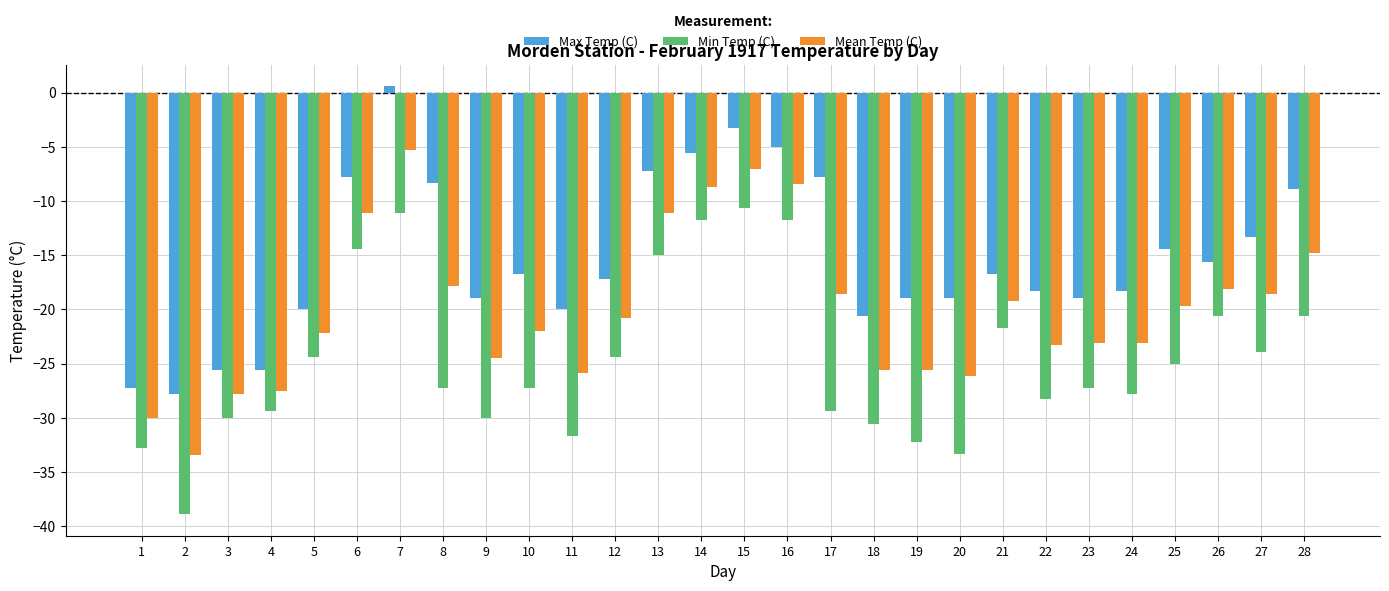

True or false: Min Temp (C) has a value of -38.9 at 2.

True